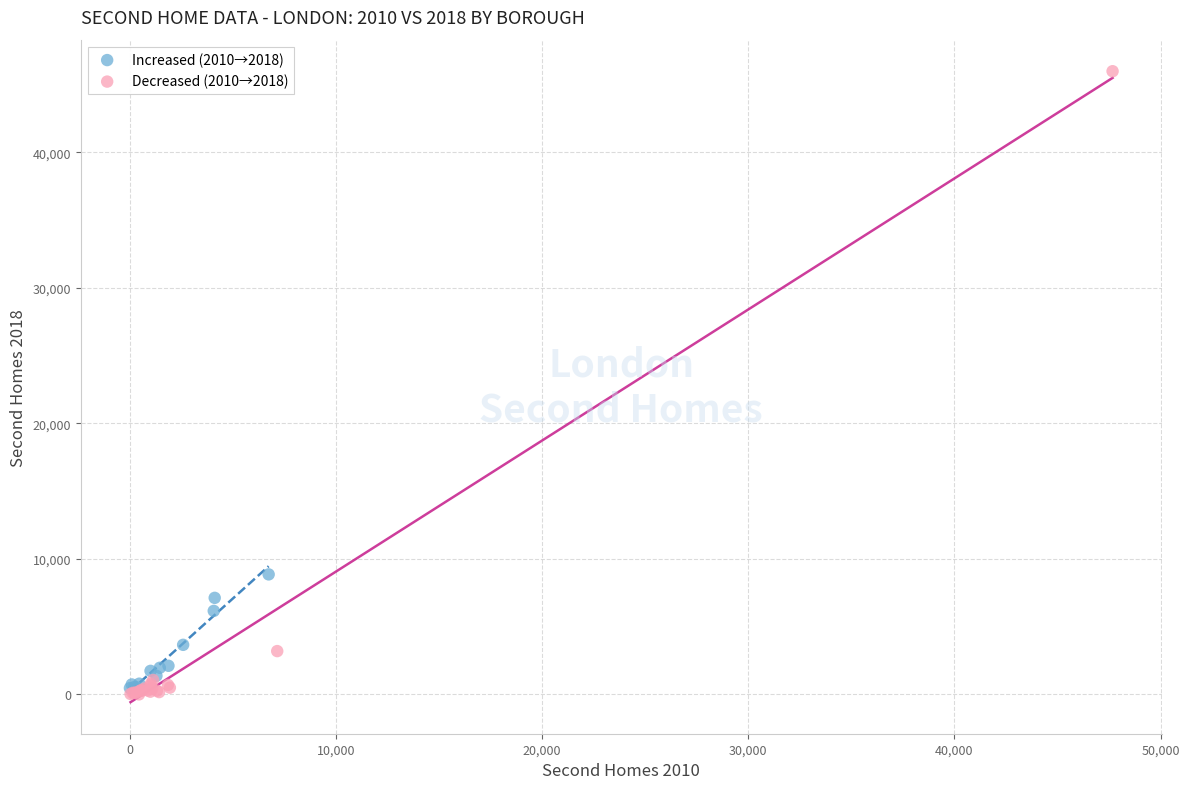

Which series has the widest spread of Y values?

Decreased (2010→2018)